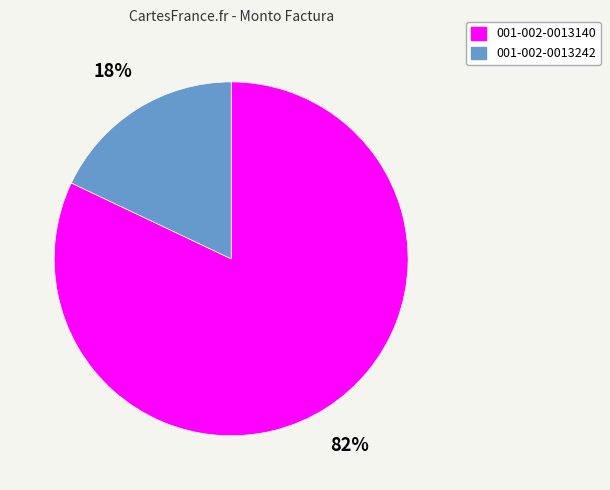

Which has a higher value, 001-002-0013242 or 001-002-0013140?

001-002-0013140